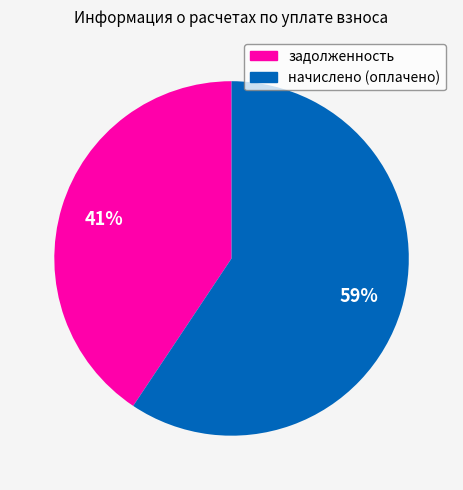

To the nearest percent, what is the average slice percentage?

50%